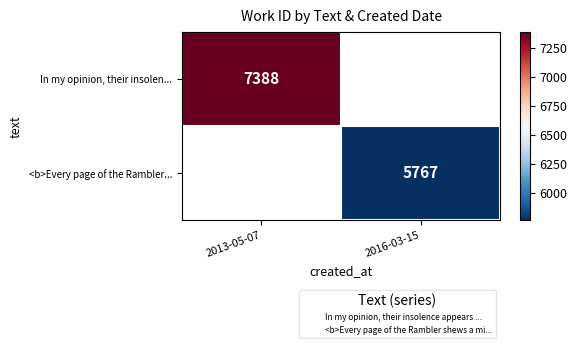

Is it true that In my opinion, their insolen... equals 7388 at 2013-05-07?

True